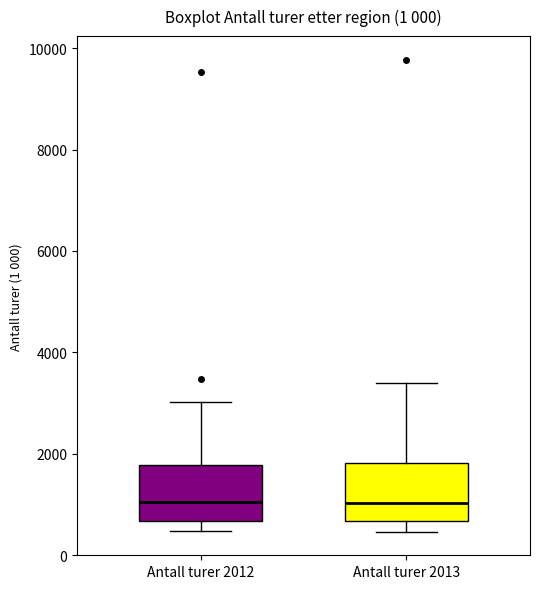

Where does the median line of the box for Antall turer 2013 sit on the y-axis? The values are not printed on the chart, so give them approximately, as read against the axis.

1000